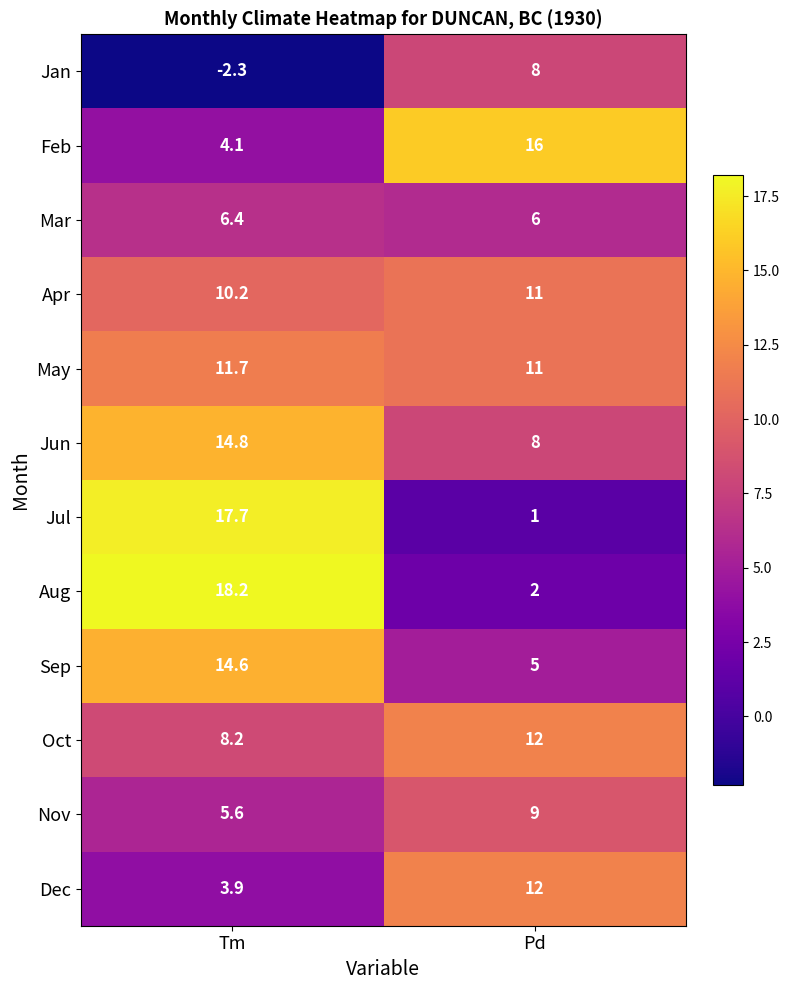

Read the Jul value at Tm.

17.7